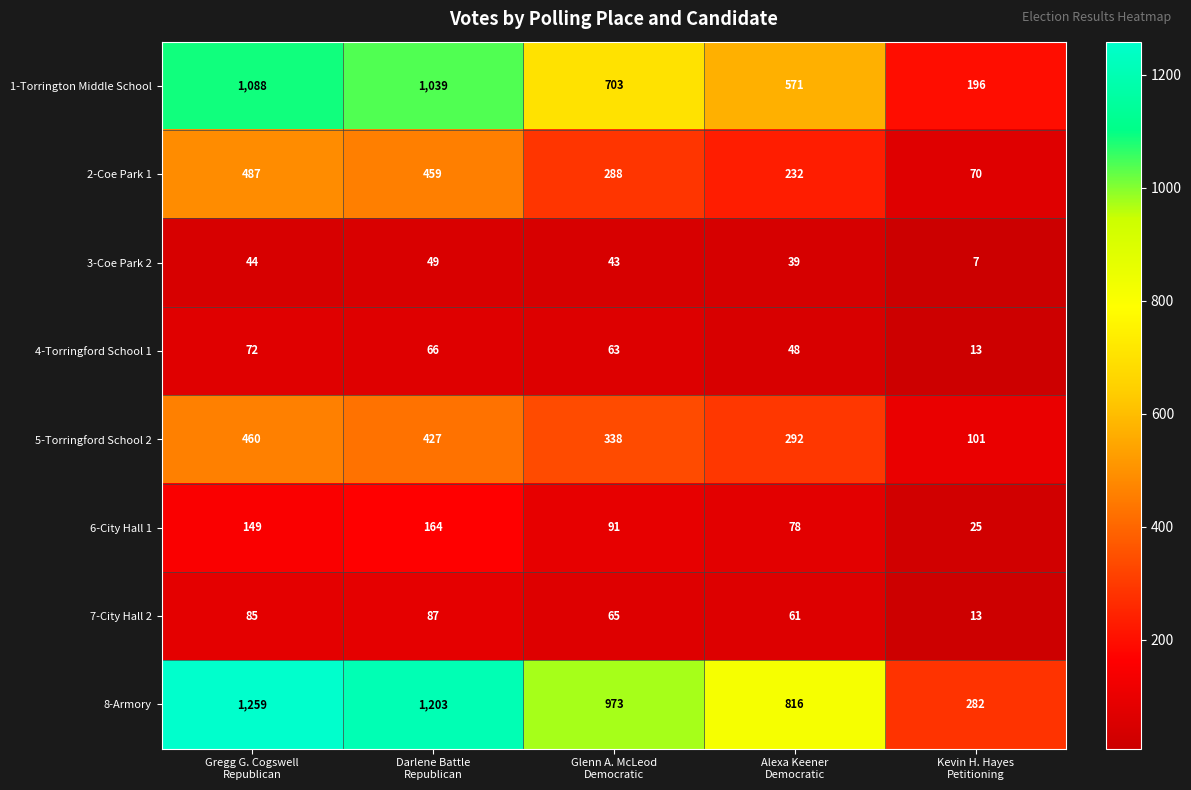

What is the difference between the second highest and minimum values in the 6-City Hall 1 series?

124